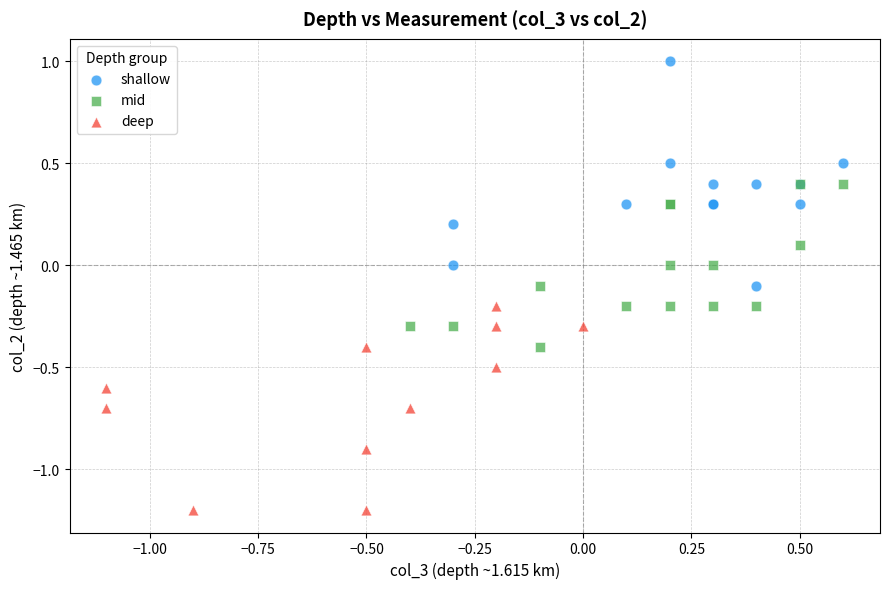

What are all the series names shown in the legend?

shallow, mid, deep